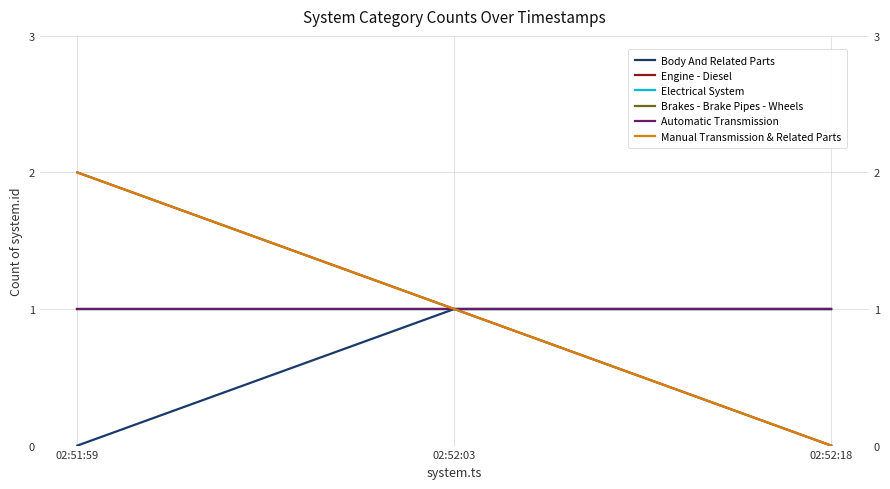

What is the value of the Brakes - Brake Pipes - Wheels point at the 3rd from the left?

1